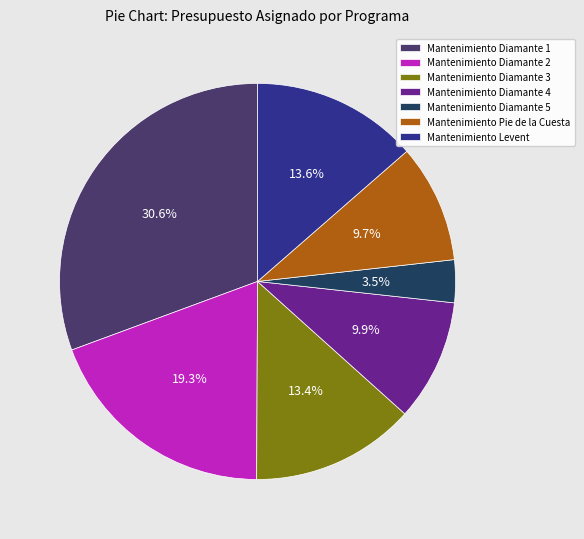

To the nearest percent, what is the difference between the largest and smallest slice percentages?

27%